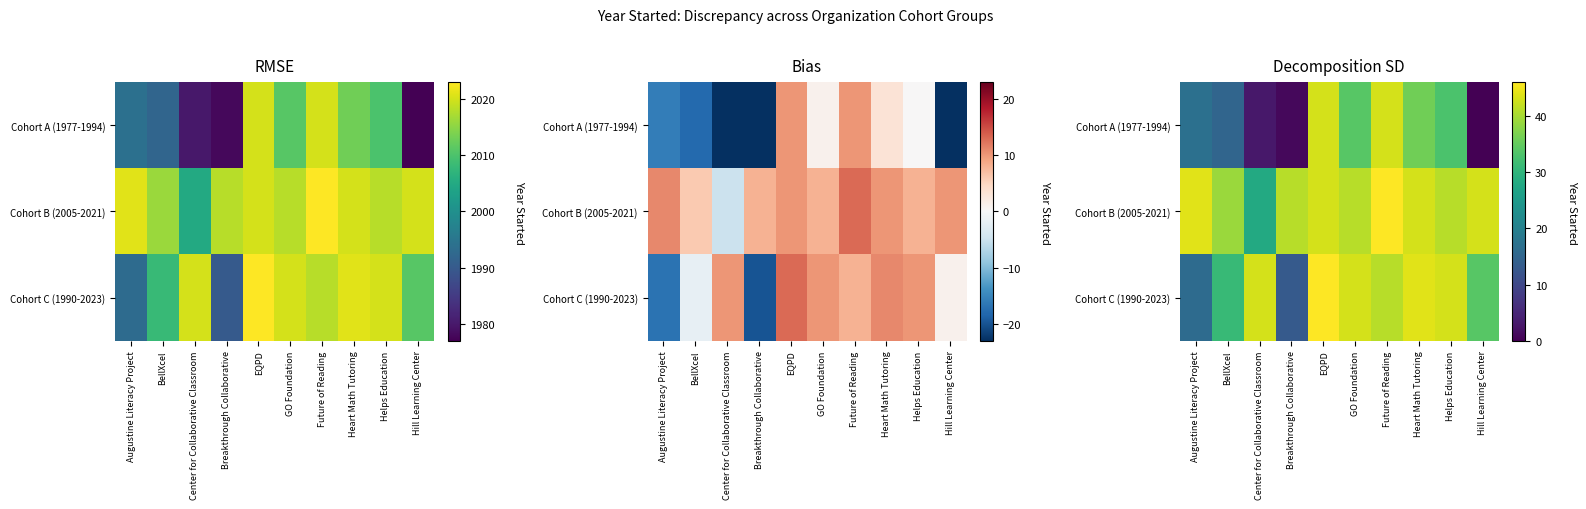

What is the average value of the Cohort C (1990-2023) series?

35